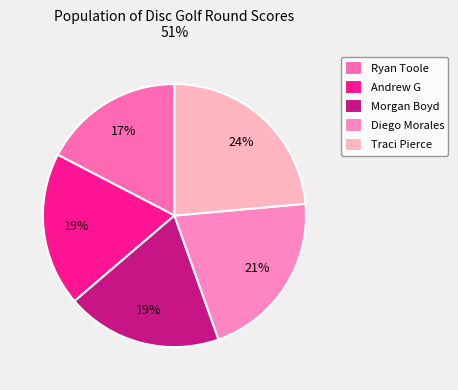

The Ryan Toole slice represents 17% of the pie. True or false?

True